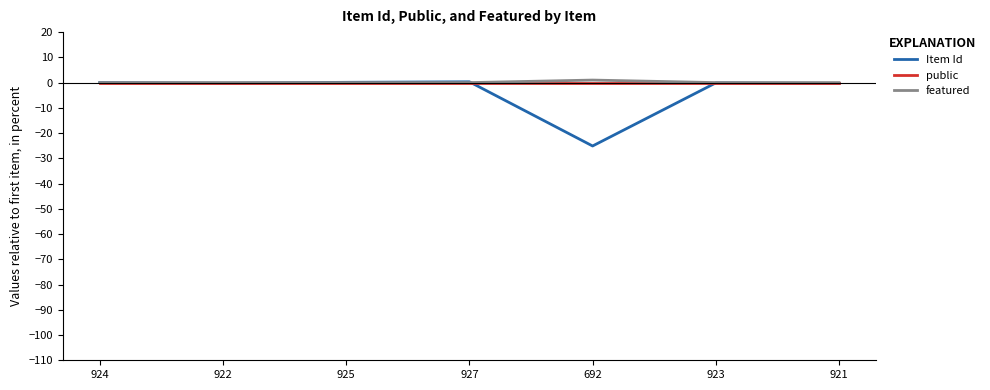

What is the difference between the second highest and minimum values in the Item Id series?

25.2